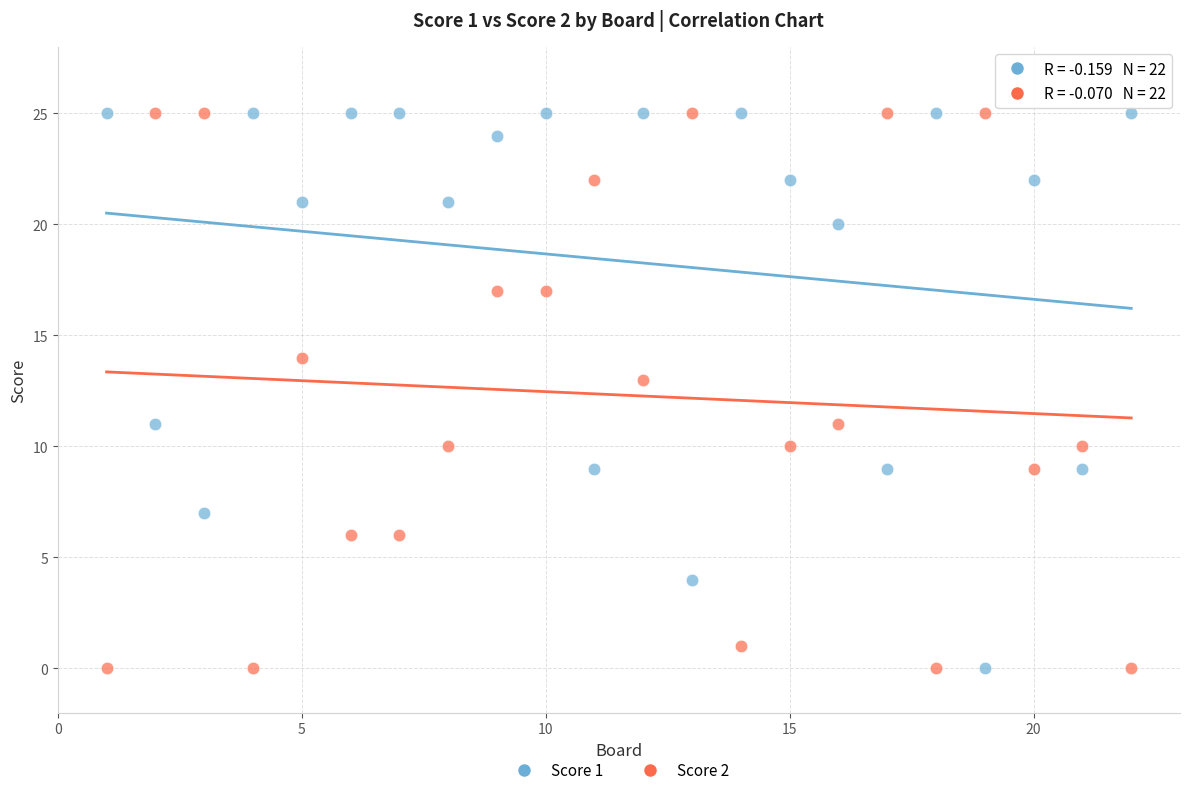

What is the X range (max minus min) for the scatter plot?

21